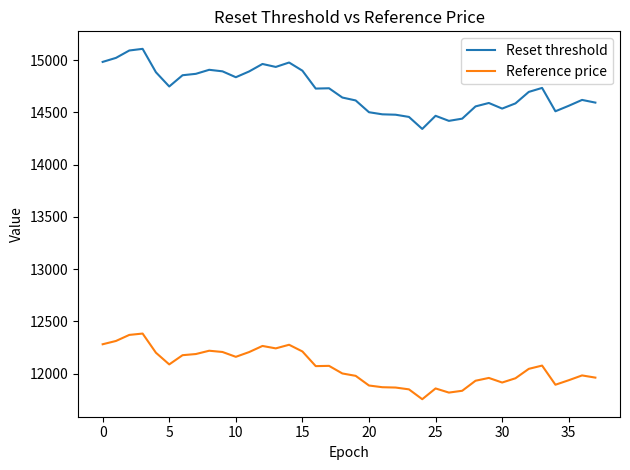

Rank the series by their maximum value, from lowest to highest.

Reference price, Reset threshold